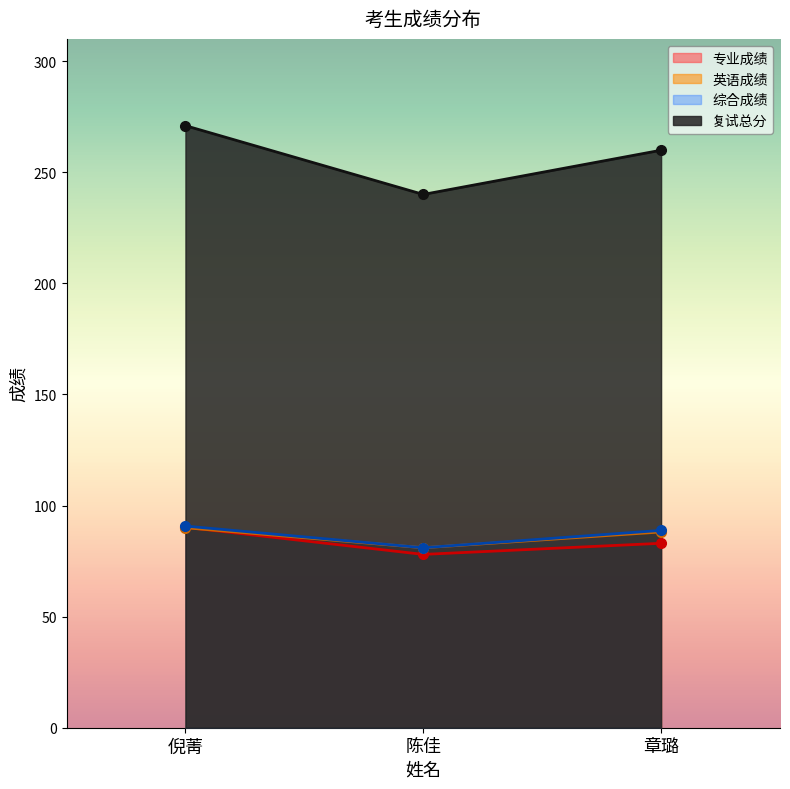

What is the value of the 英语成绩 point at the 1st from the left?

90.0